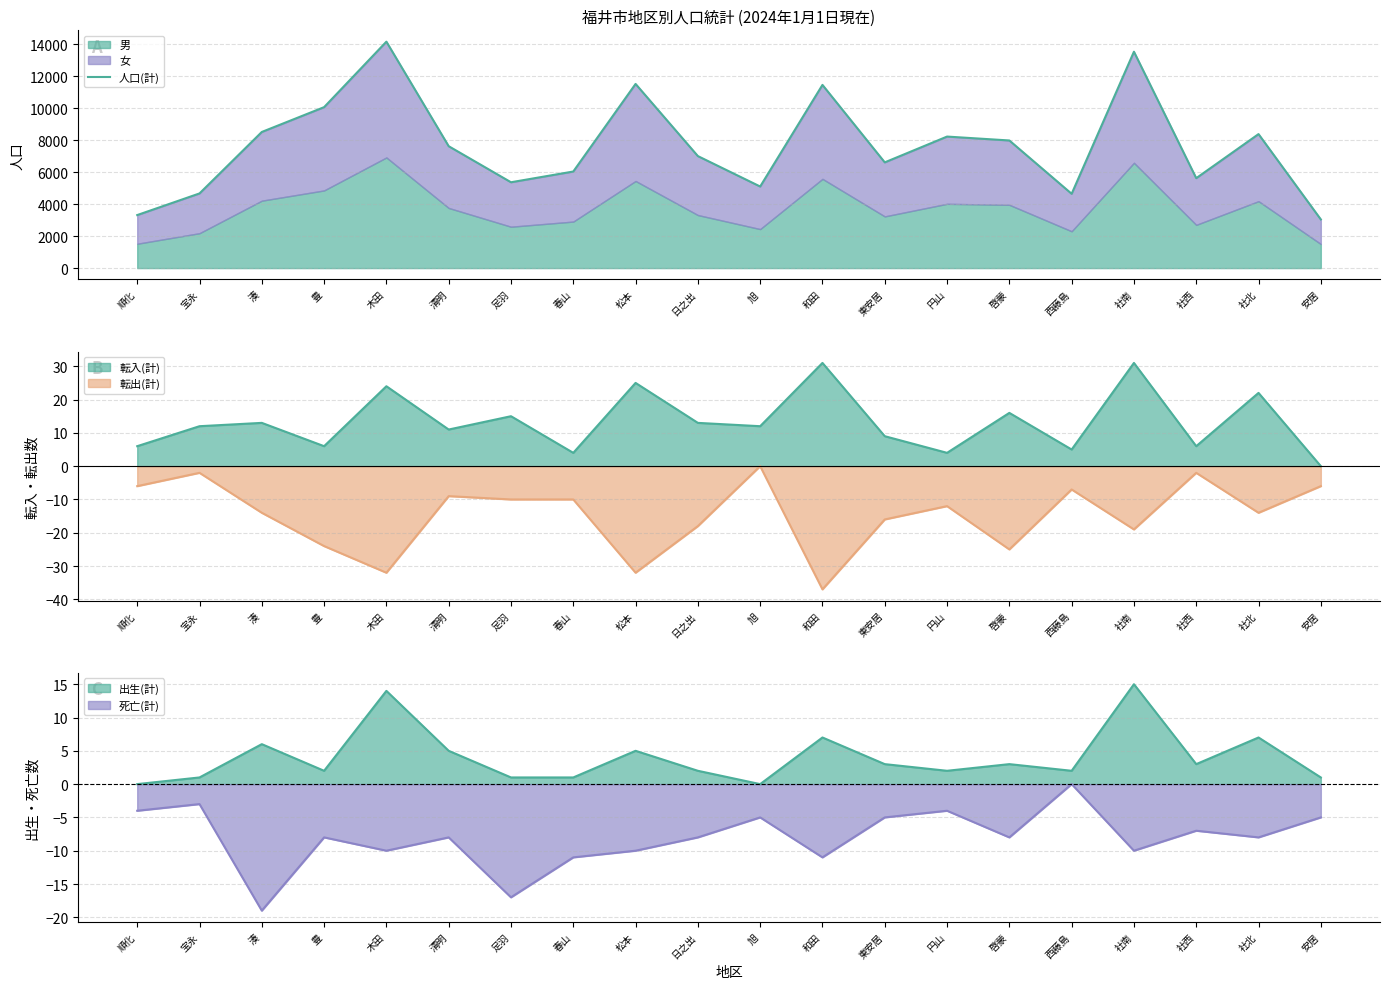

Count the number of categories in the chart.

20